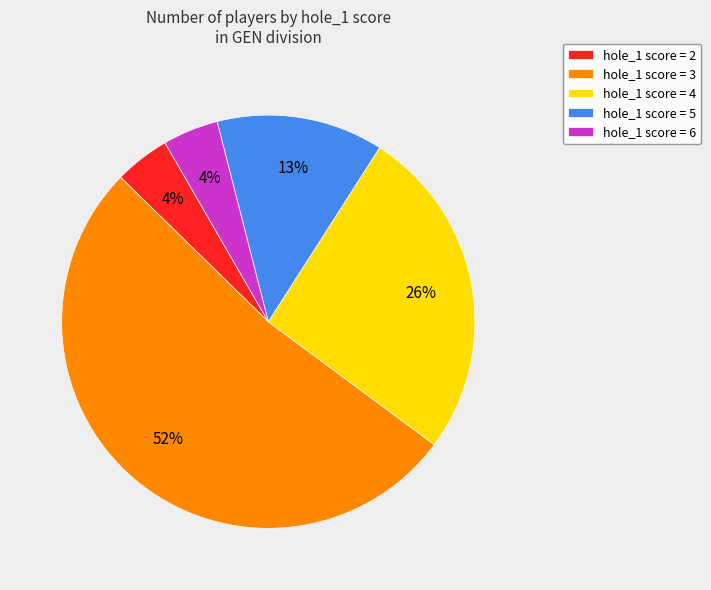

True or false: hole_1 score = 3 accounts for 39% of the total.

False